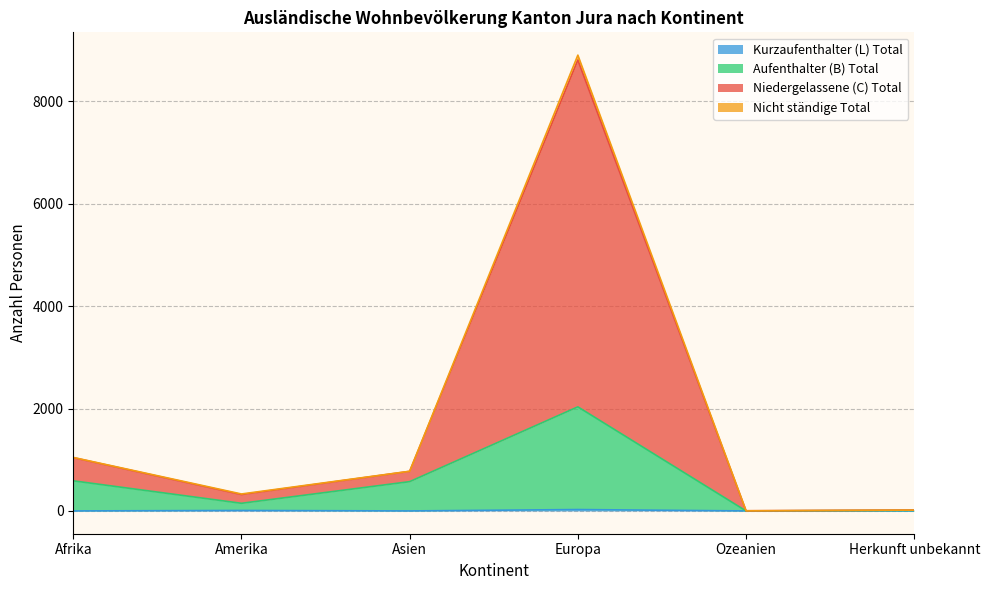

At which category does the chart reach its peak across all series?

Europa